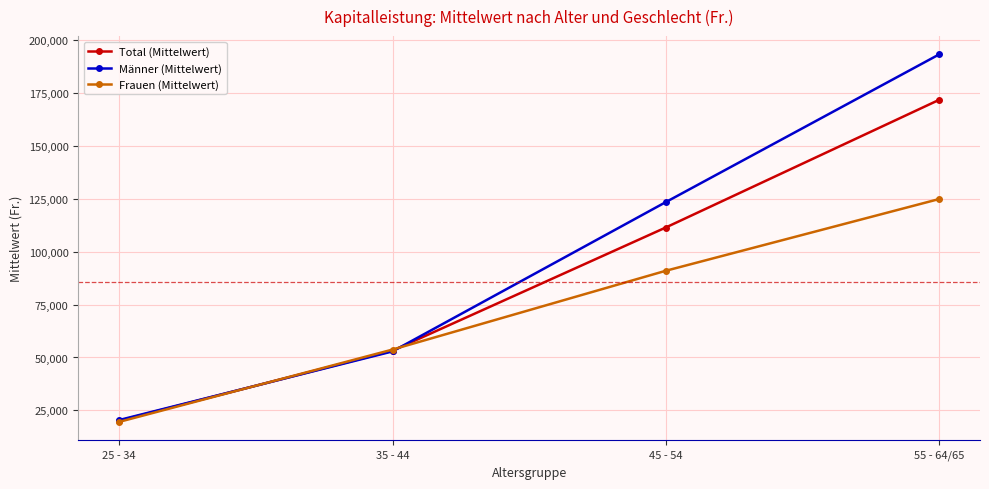

List the labels in order of Frauen (Mittelwert) value, largest first.

55 - 64/65, 45 - 54, 35 - 44, 25 - 34